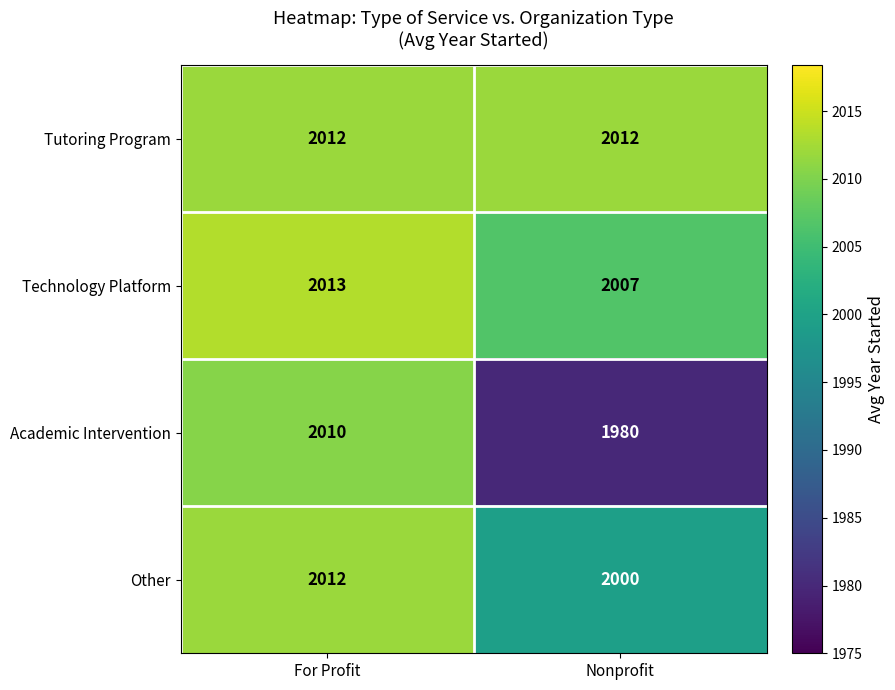

Rank the categories by Academic Intervention value from highest to lowest.

For Profit, Nonprofit